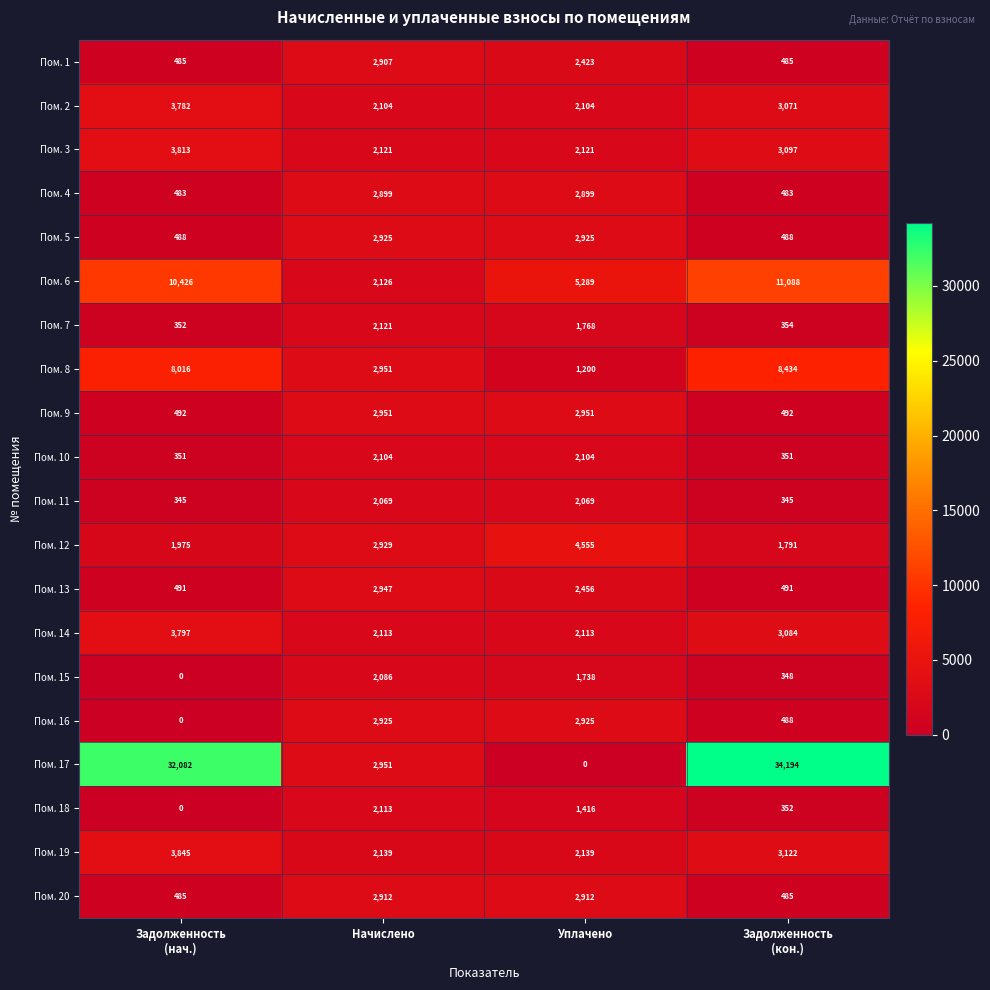

What is the difference between the highest and lowest values at Уплачено?

5289